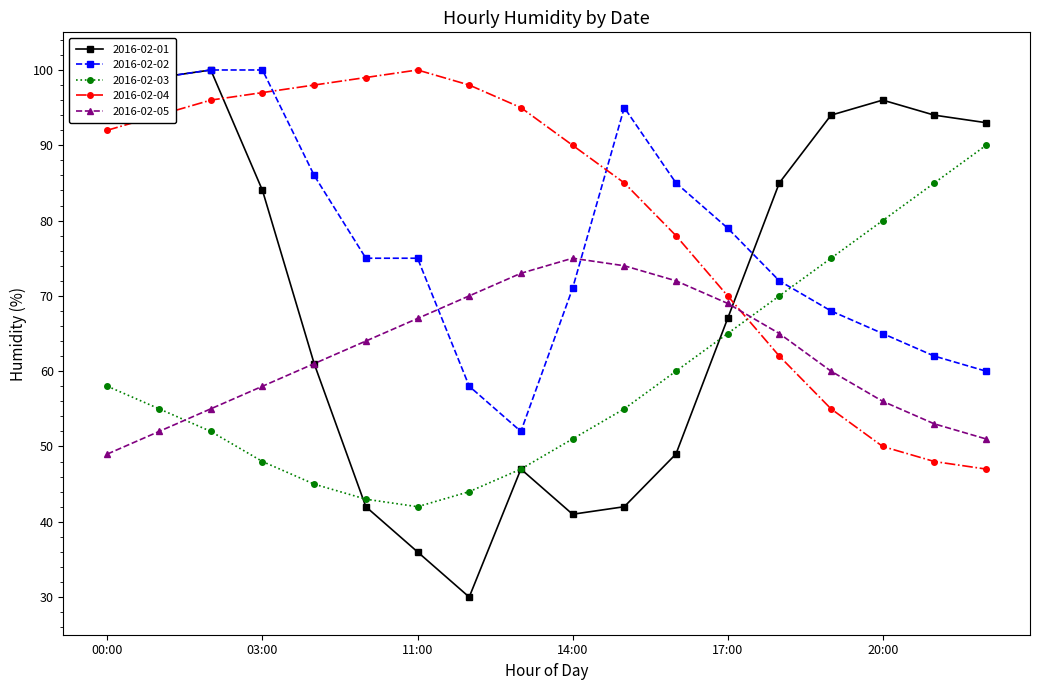

What is the highest value of the 2016-02-05 series?

75